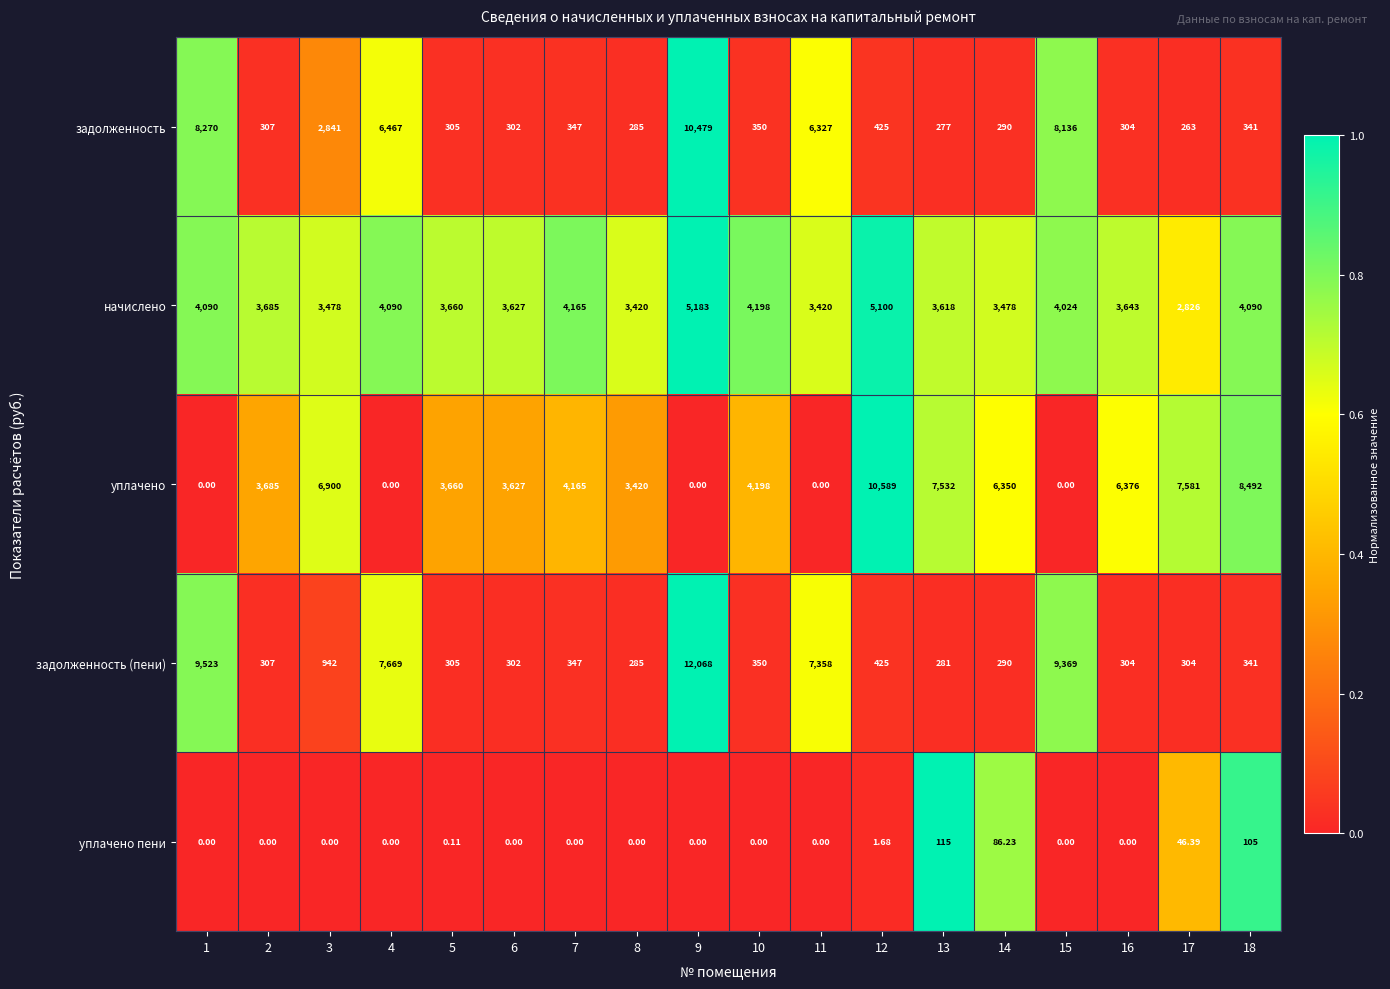

Which series has the widest spread of values?

задолженность (пени)